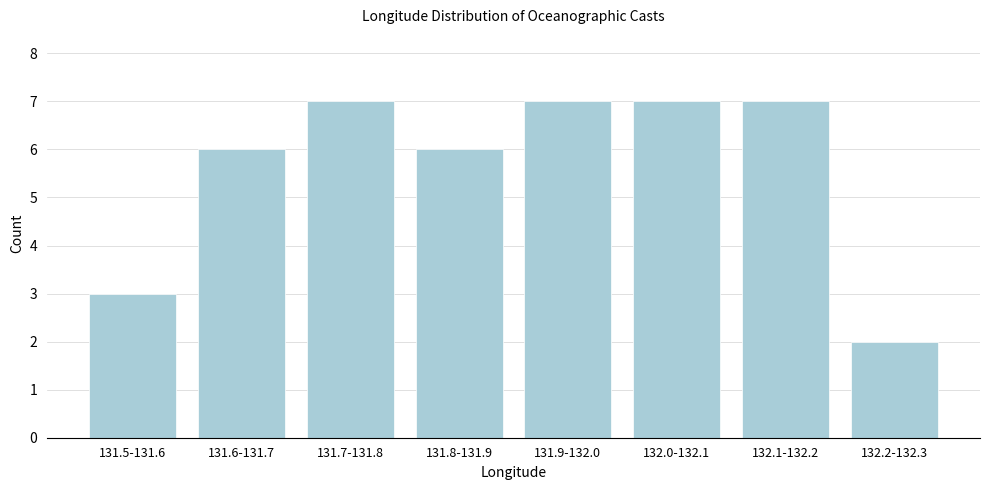

Reading left to right, what are all the values shown in this chart?

3	6	7	6	7	7	7	2